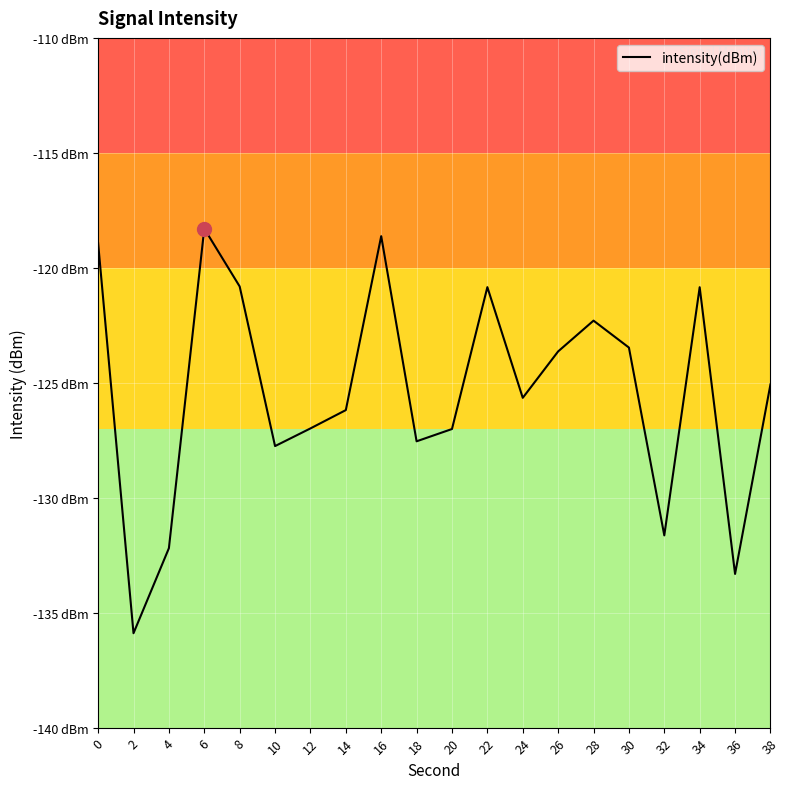

Reading left to right, extract all data points from this chart.

0=-118.9	2=-135.9	4=-132.2	6=-118.3	8=-120.8	10=-127.8	12=-127.0	14=-126.2	16=-118.6	18=-127.5	20=-127.0	22=-120.8	24=-125.7	26=-123.6	28=-122.3	30=-123.5	32=-131.6	34=-120.8	36=-133.3	38=-125.1